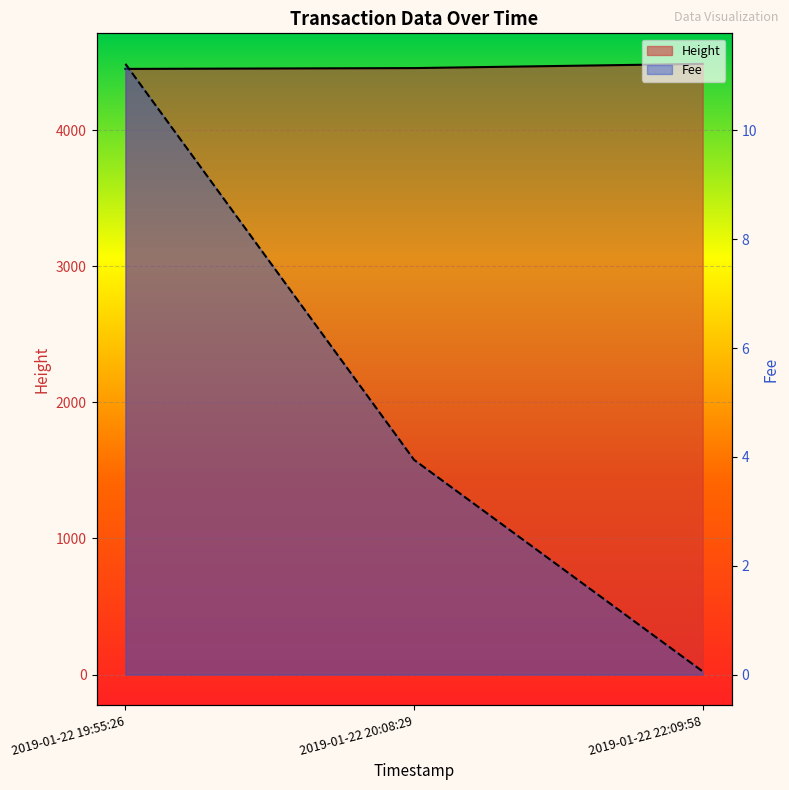

What is the minimum value shown in the chart?

0.1